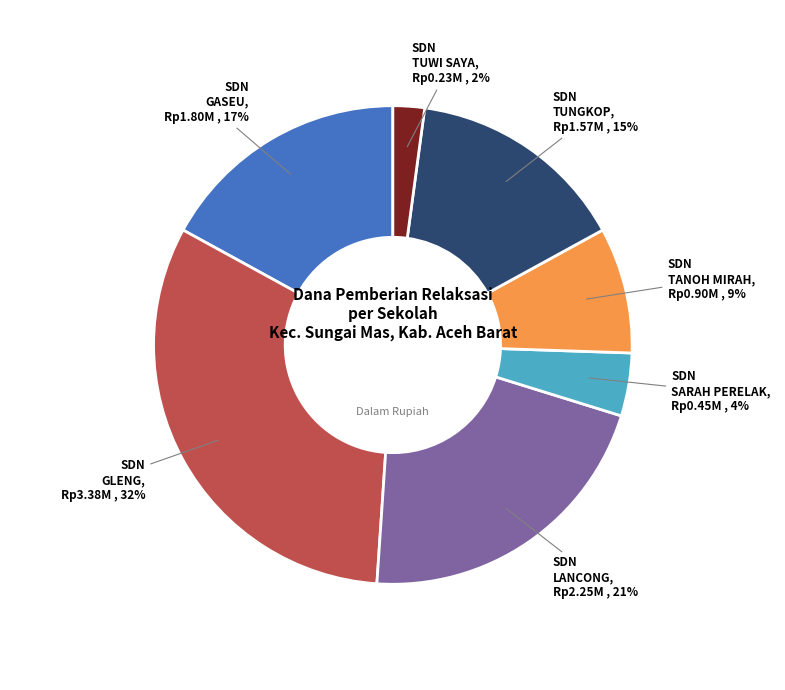

Does any single category account for the majority?

No